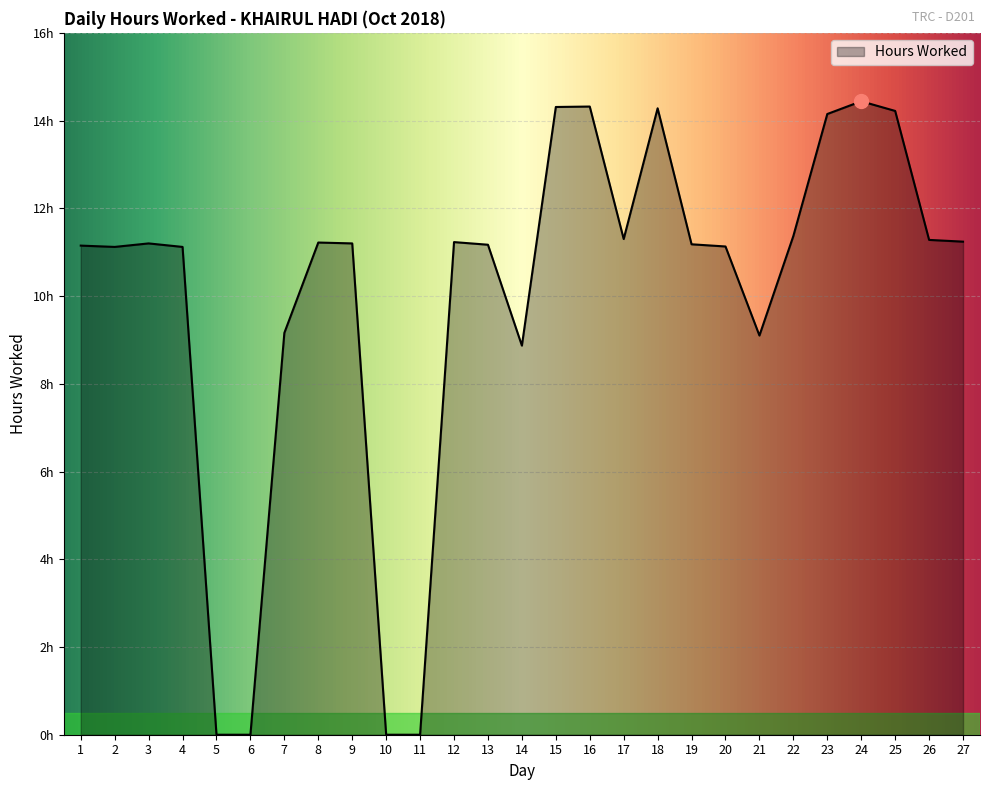

Does the chart have visible grid lines?

Yes